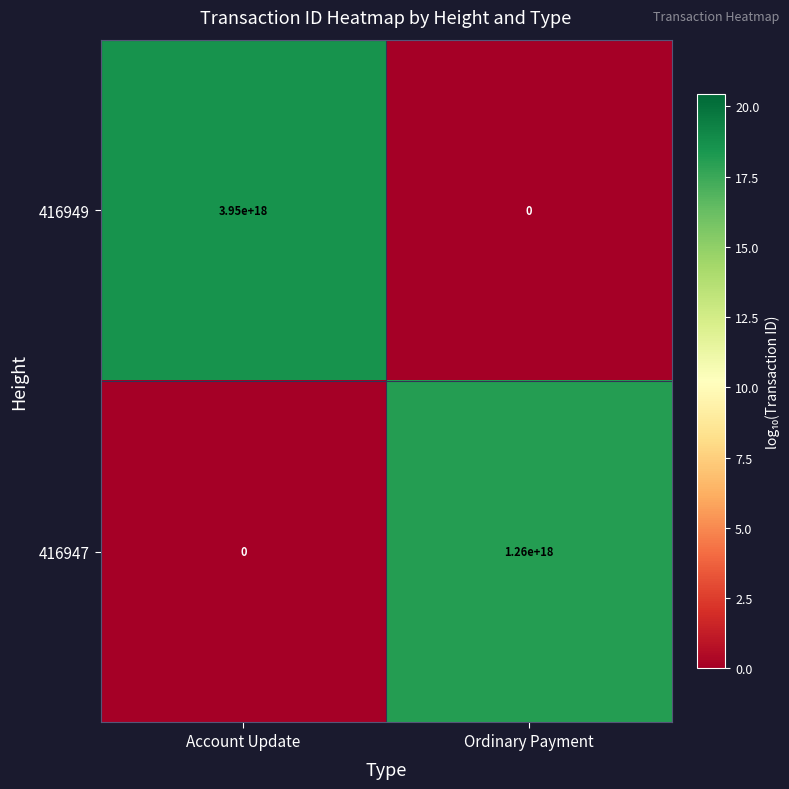

Is it true that 416947 equals 0 at Account Update?

True